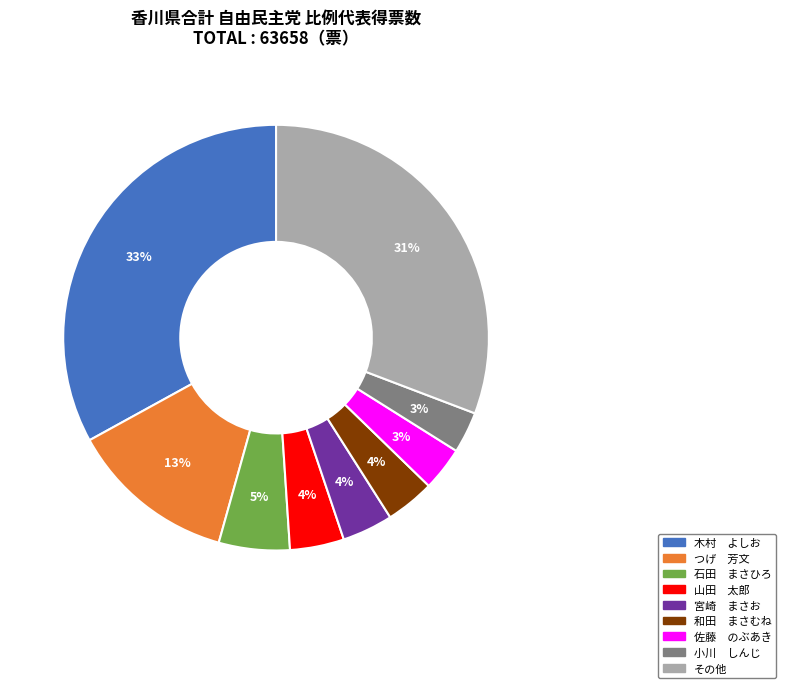

Is there a majority slice in this chart?

No